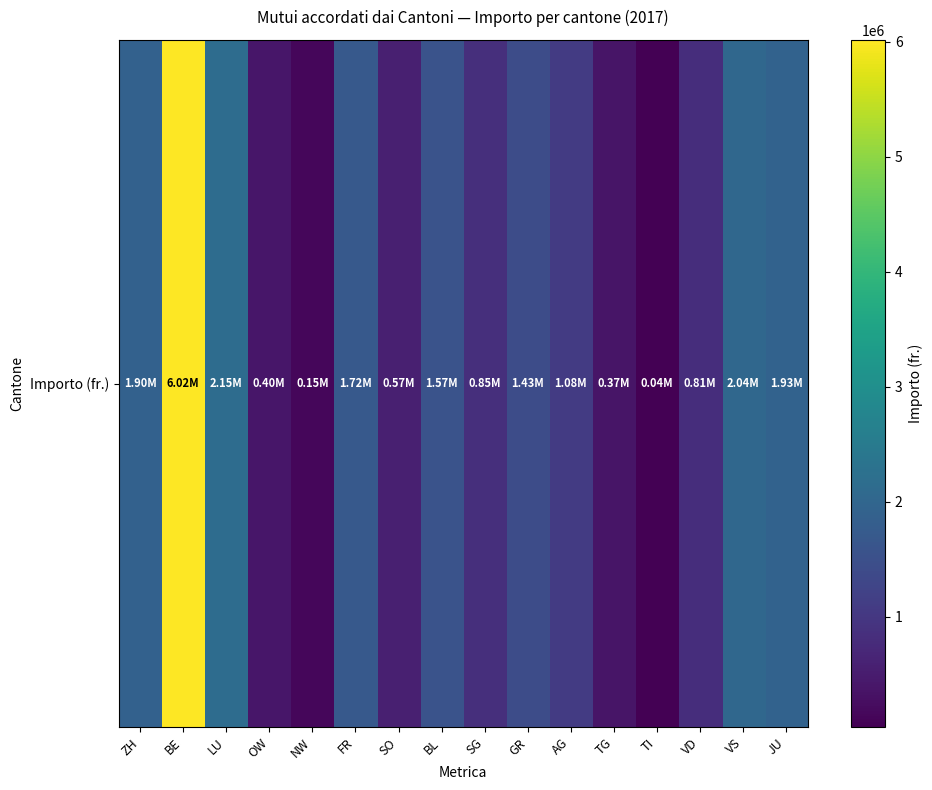

Which has a higher value, SO or SG?

SG